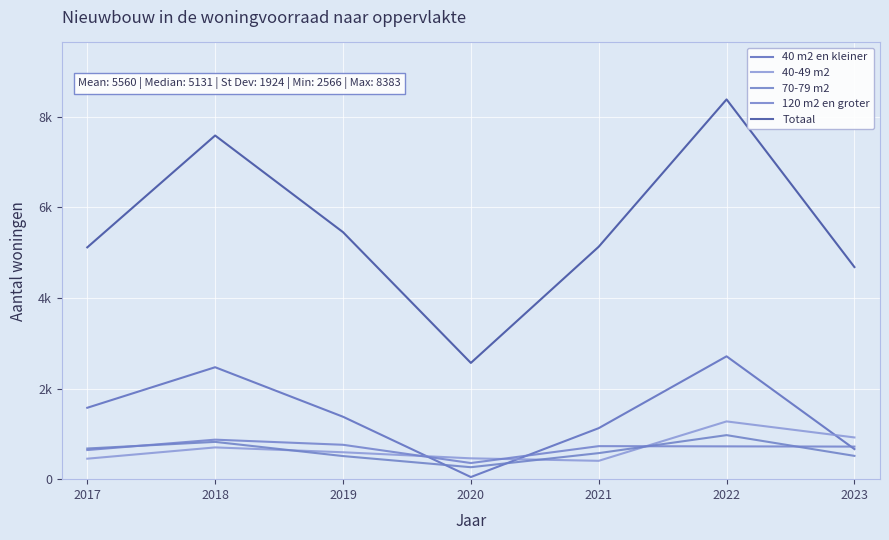

Does the chart have visible grid lines?

Yes